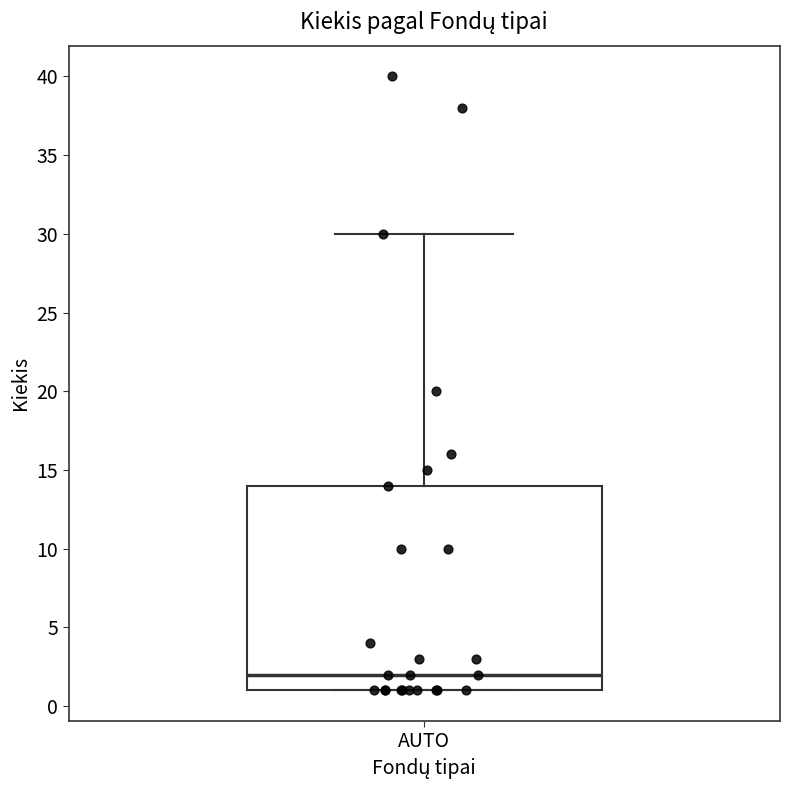

Read this box plot against the y-axis: the position of the median line, the range covered by the box, and the ends of both whiskers. The values are not printed on the chart, so give them approximately, as read against the axis.

median 2, box 1 to 14, whiskers 1 to 30